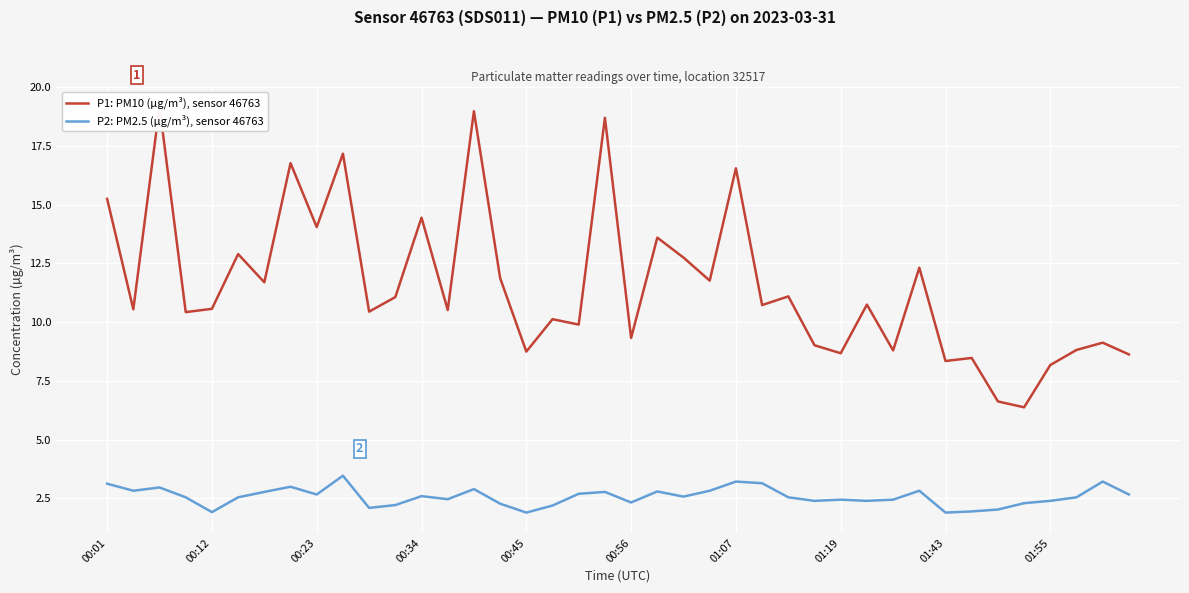

What is the lowest value of the P2: PM2.5 (µg/m³), sensor 46763 series?

1.9